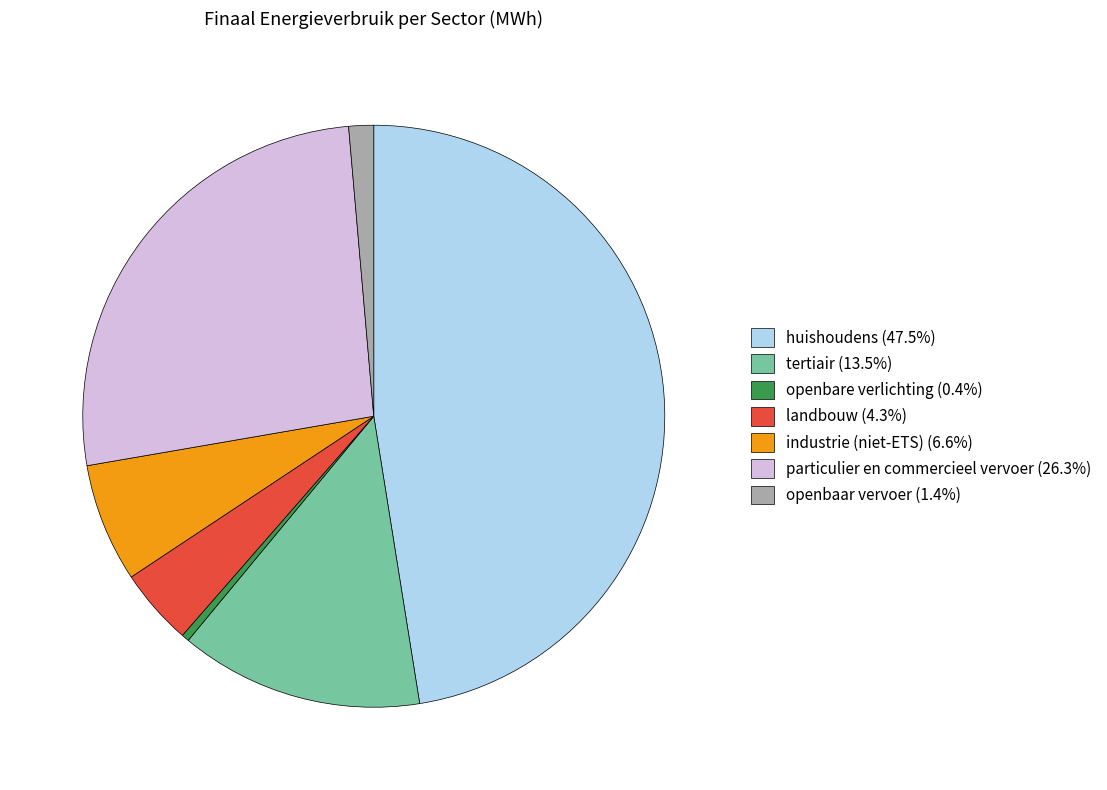

Does any single category account for the majority?

No